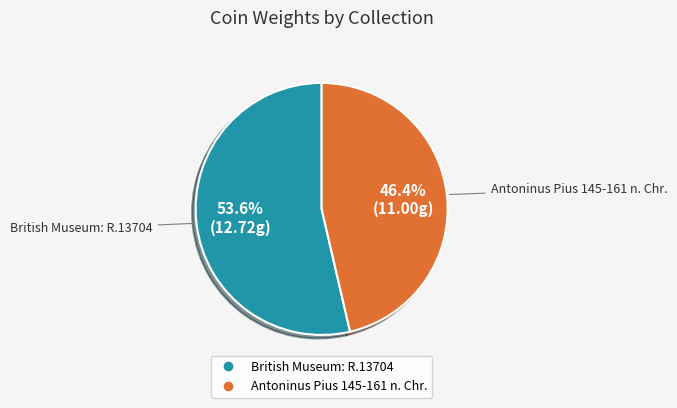

To the nearest percent, what portion does British Museum: R.13704 represent?

54%